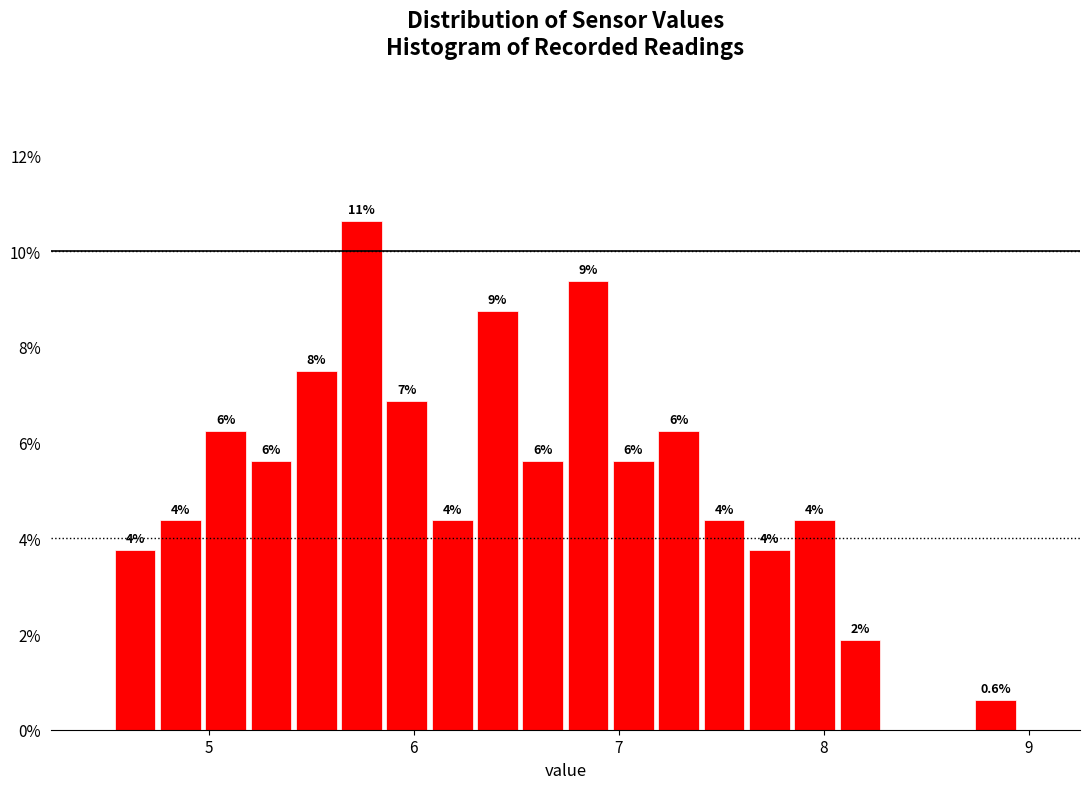

Around what value on the x-axis is the tallest bar? Give the approximate position of its centre, as read against the axis.

5.7